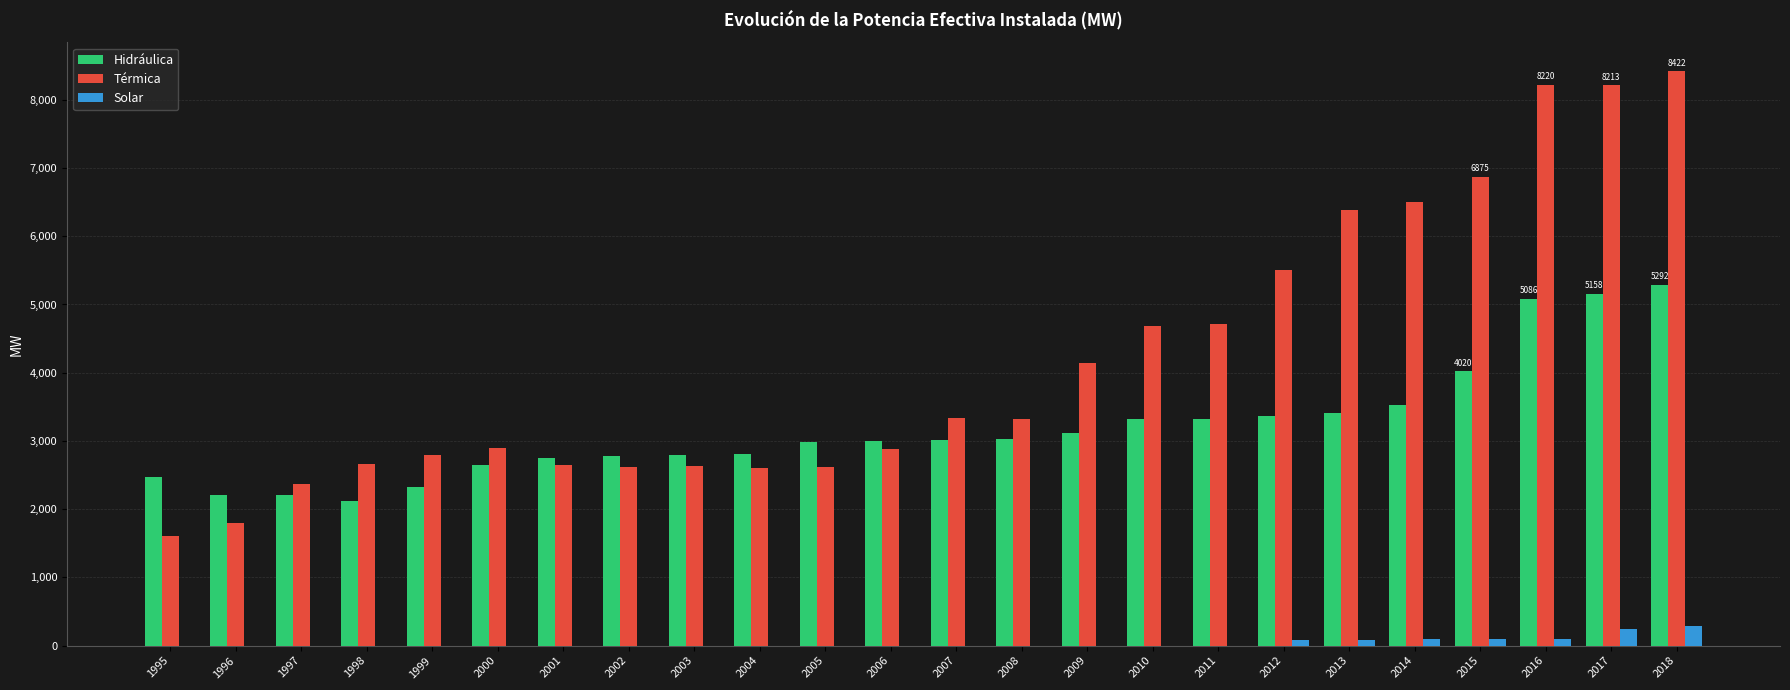

Which series has the largest total across all categories?

Térmica